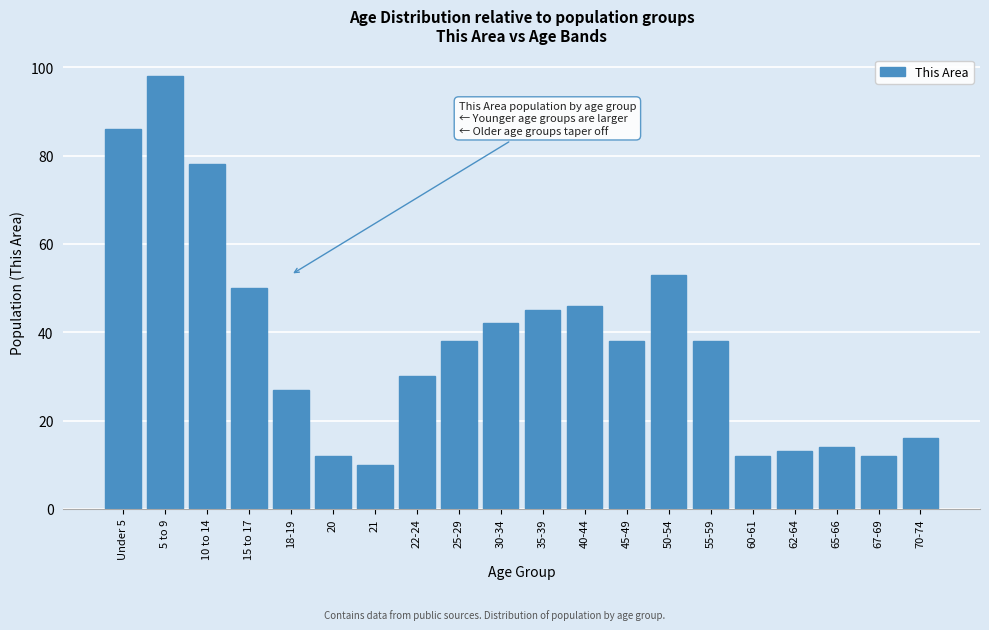

Reading left to right, extract all data points from this chart.

Under 5=86	5 to 9=98	10 to 14=78	15 to 17=50	18-19=27	20=12	21=10	22-24=30	25-29=38	30-34=42	35-39=45	40-44=46	45-49=38	50-54=53	55-59=38	60-61=12	62-64=13	65-66=14	67-69=12	70-74=16